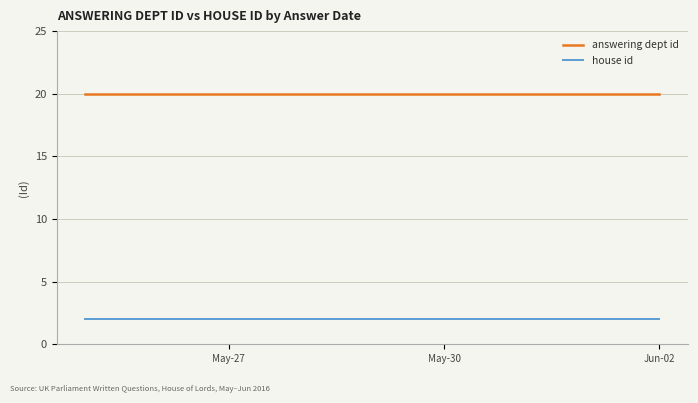

At Jun-02, list the series in order from largest to smallest.

answering dept id, house id